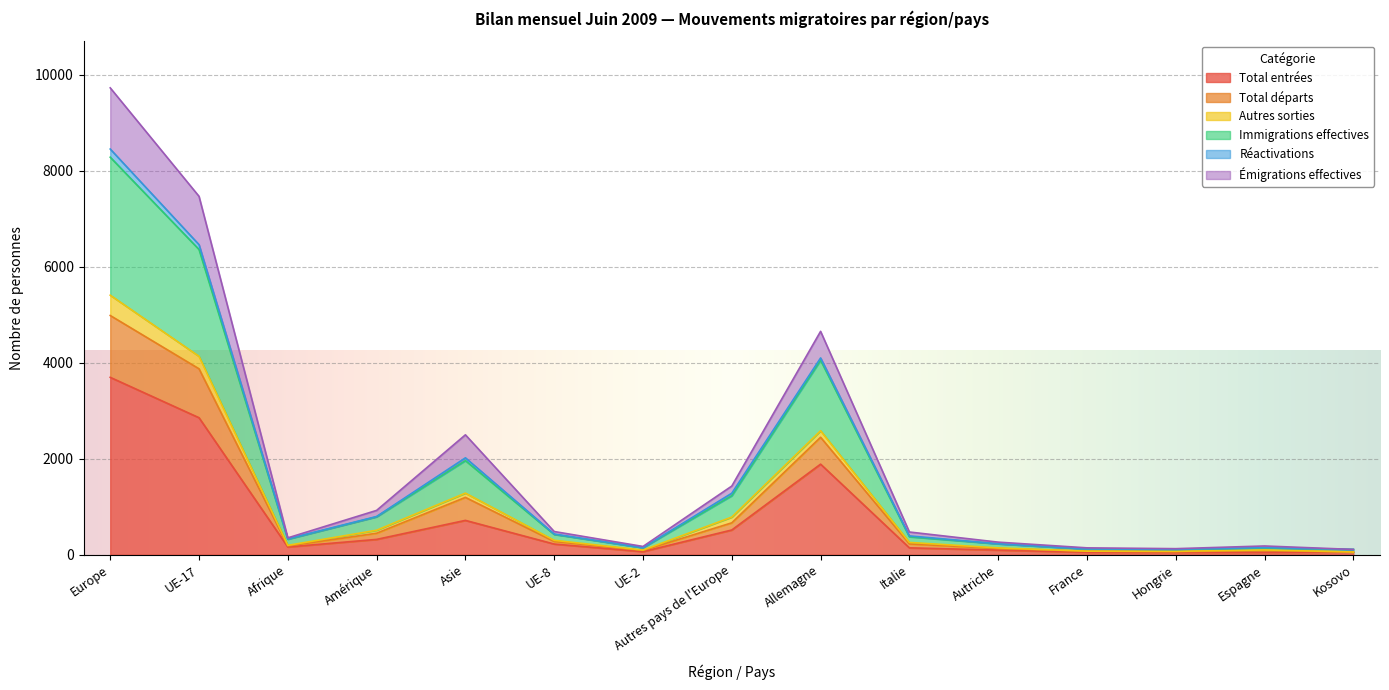

How many interior local peaks does the Total départs series have?

3